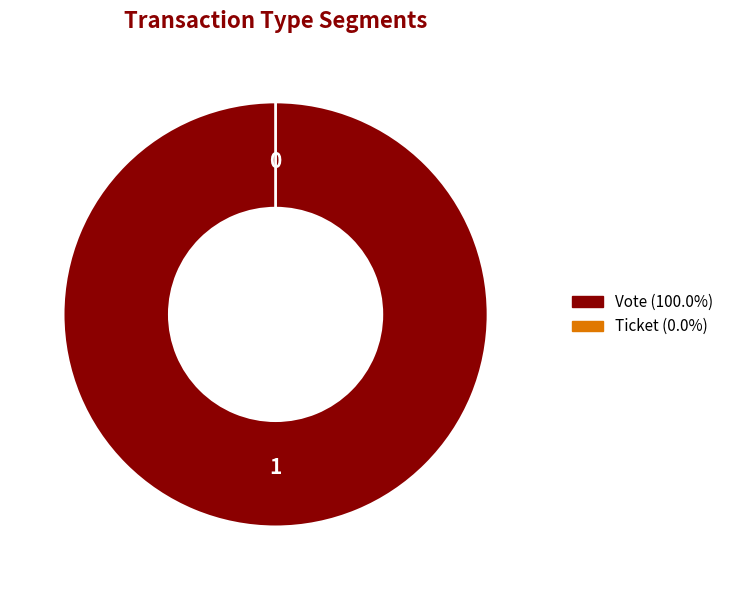

Which slice represents more than half of the pie?

Vote (io_index=1)